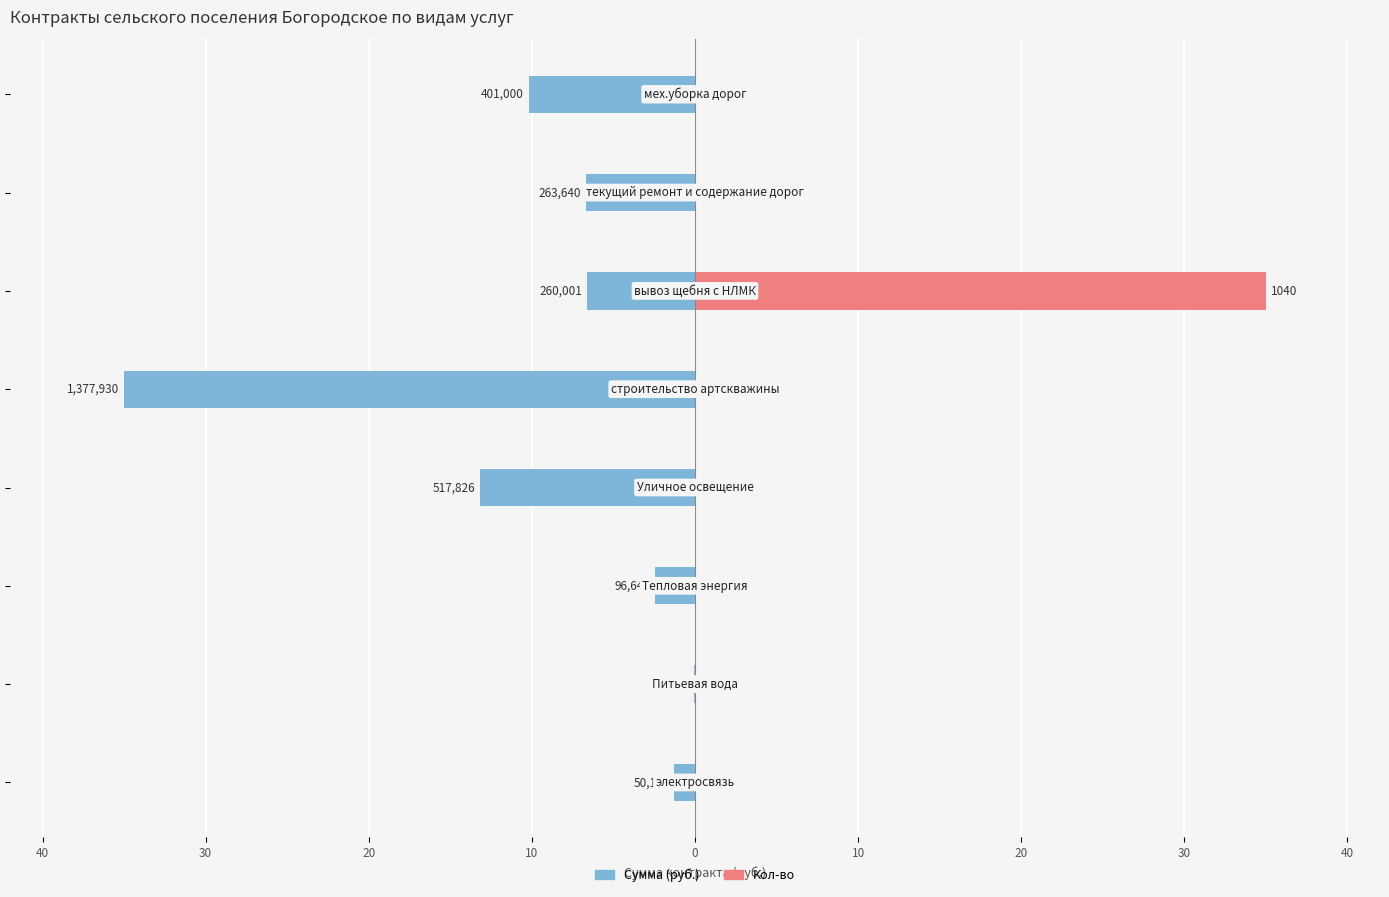

What is the spread (max minus min) of values at 0?

35.0